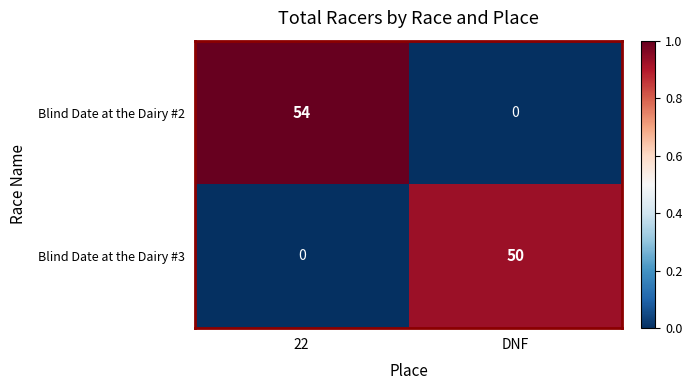

Which series has the largest range (max minus min)?

Blind Date at the Dairy #2